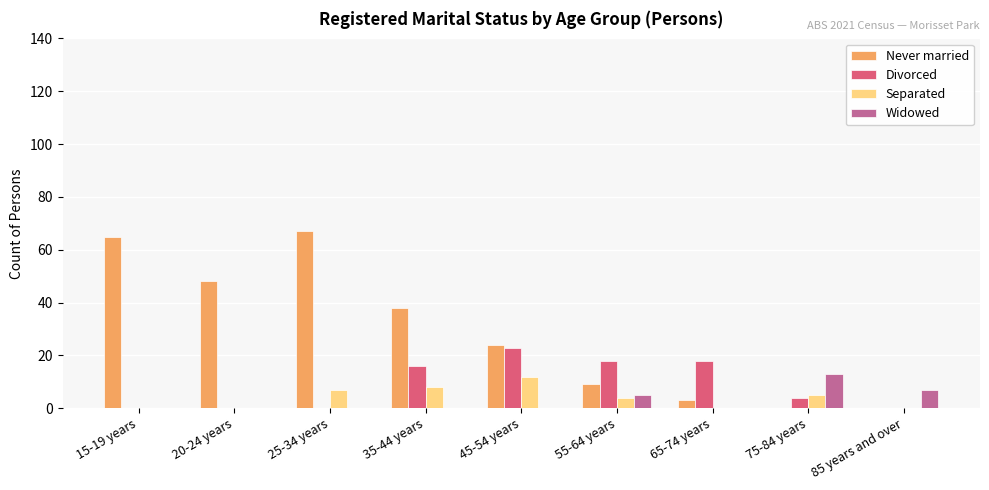

How many series are shown in this chart?

4